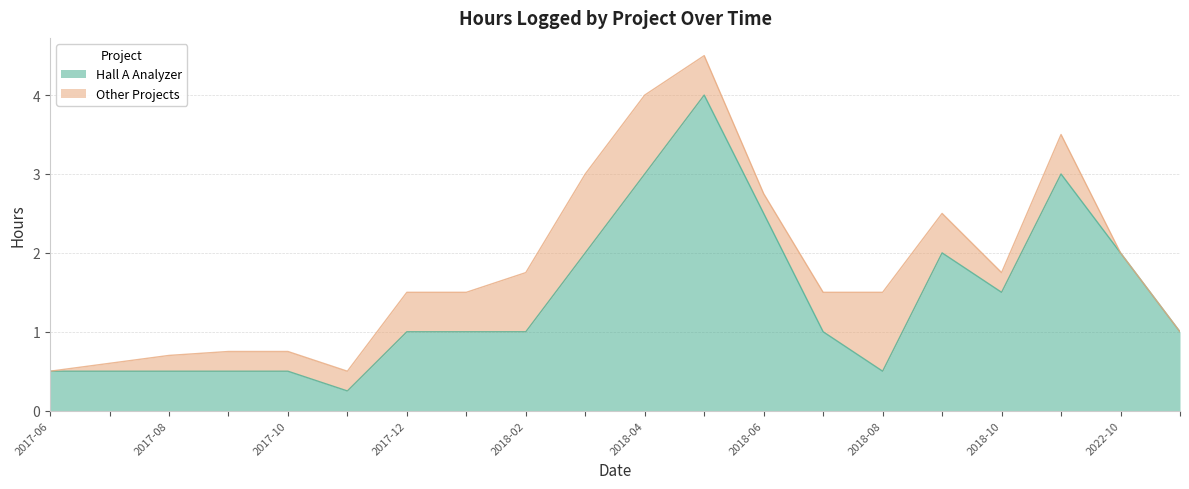

How many data points are above 1?

8